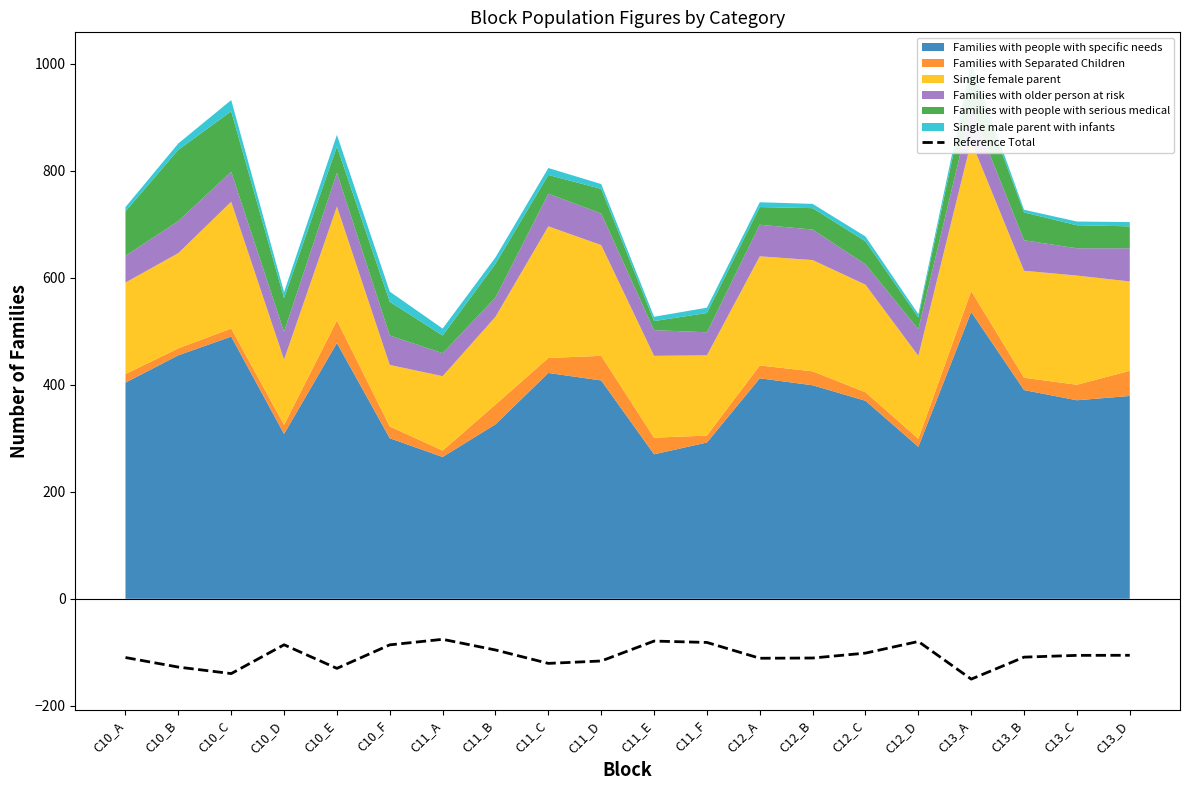

What is the difference between the maximum and second lowest values?

64.0